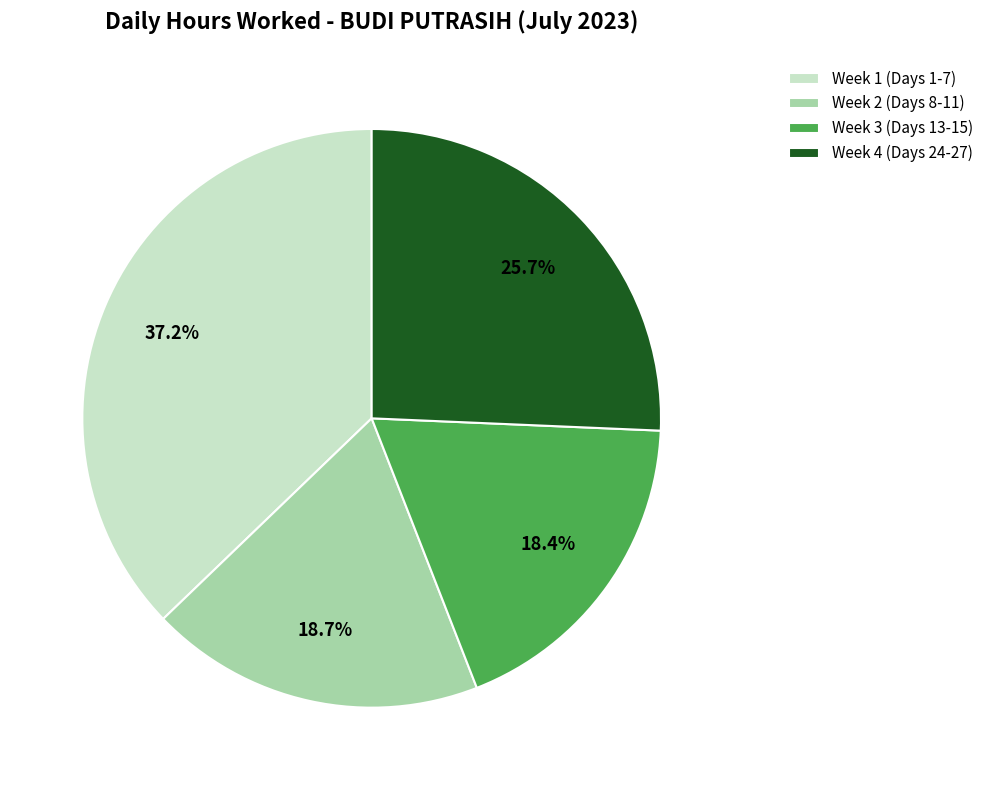

What is the largest slice in the pie chart?

Week 1 (Days 1-7)